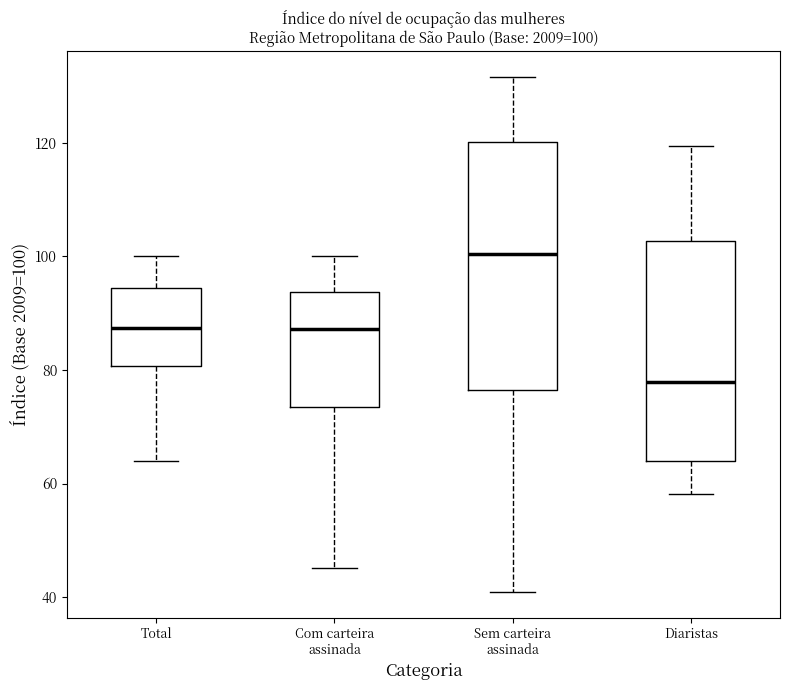

Which box has the highest median line?

Sem carteira assinada